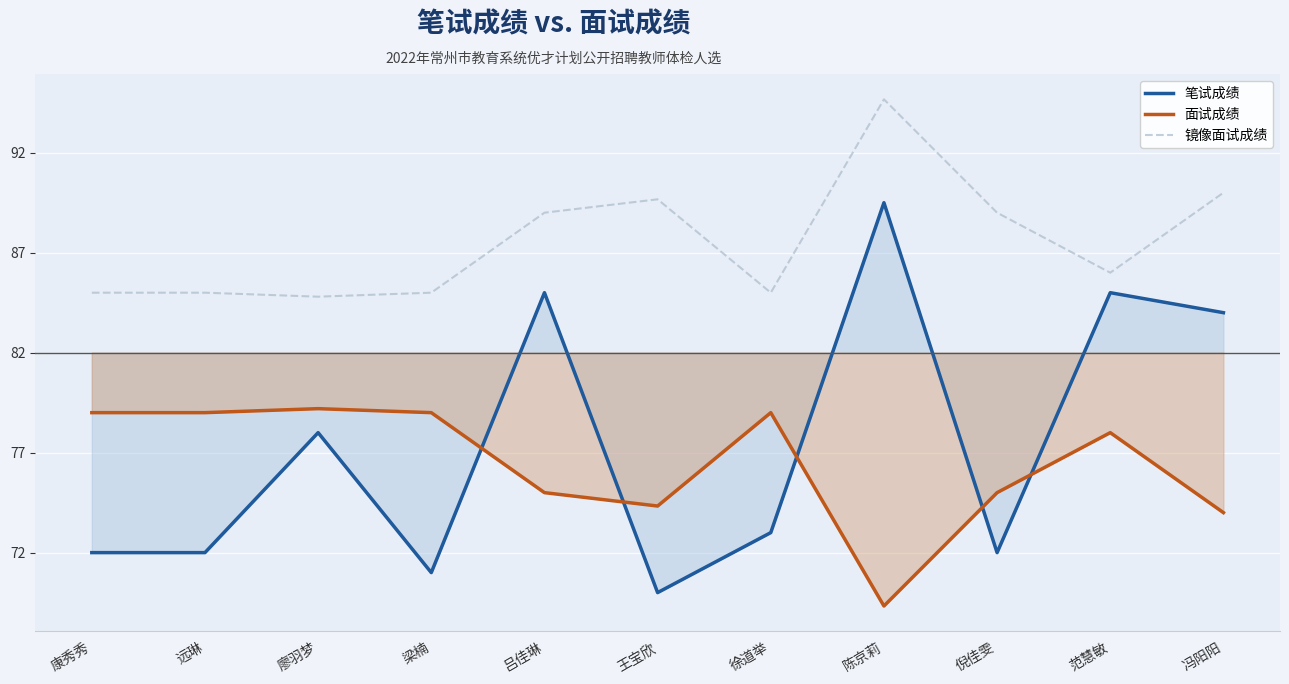

What is the difference between the highest and lowest values at 徐道举?

12.0